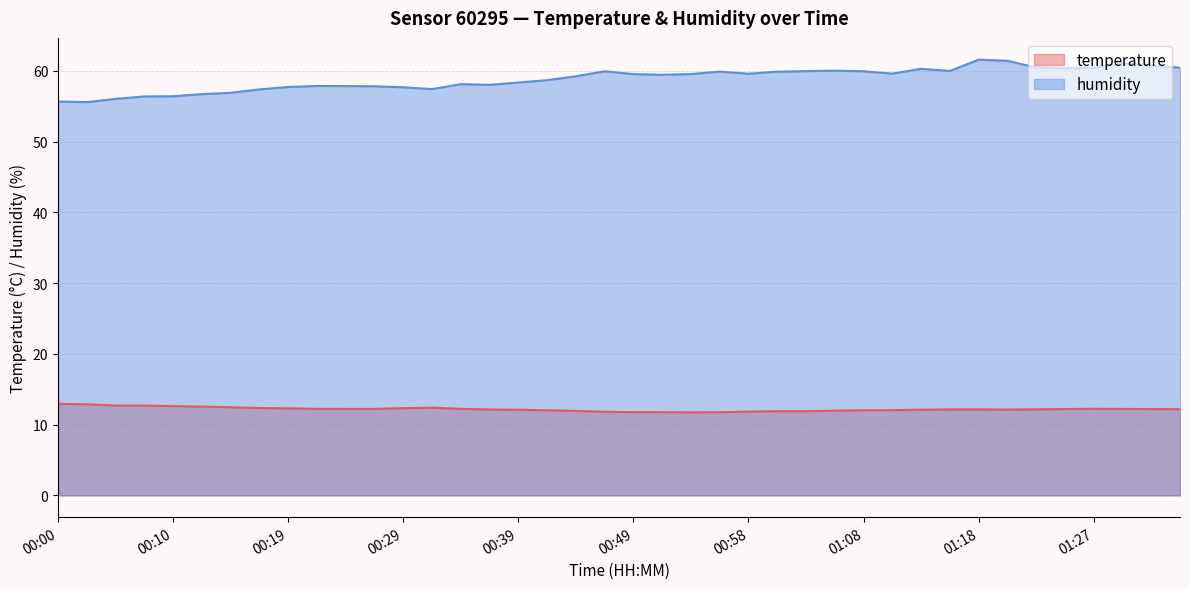

What is the sum of the humidity values at 00:46 and 01:27?

120.3